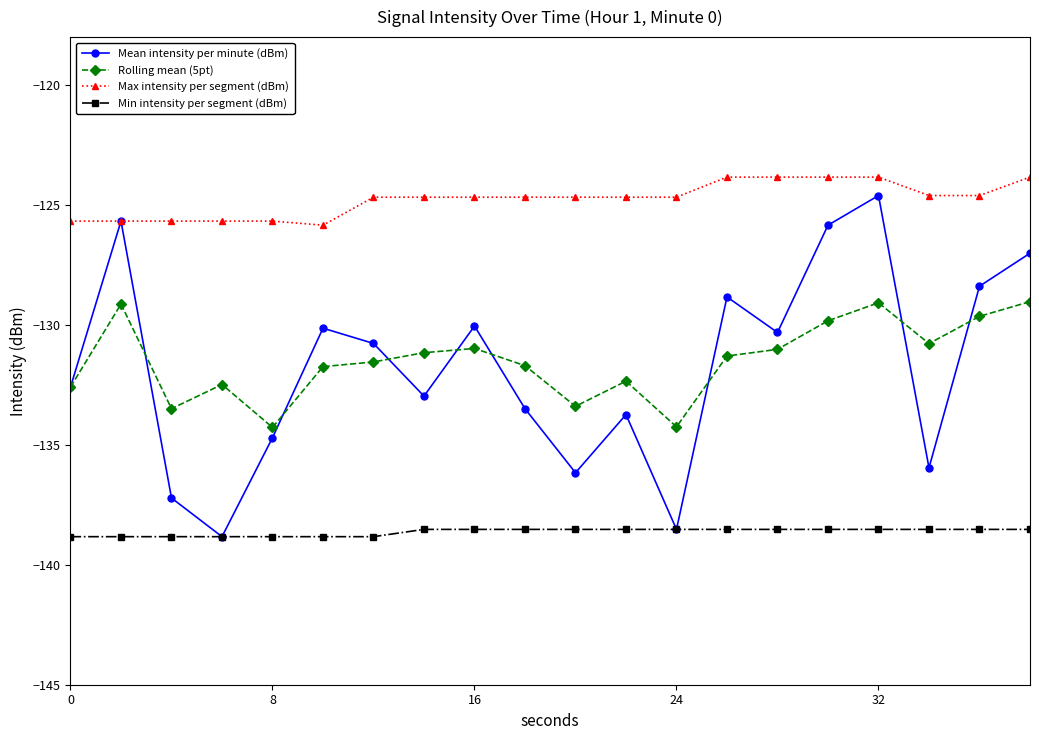

What are all the series names shown in the legend?

Mean intensity per minute (dBm), Rolling mean (5pt), Max intensity per segment (dBm), Min intensity per segment (dBm)